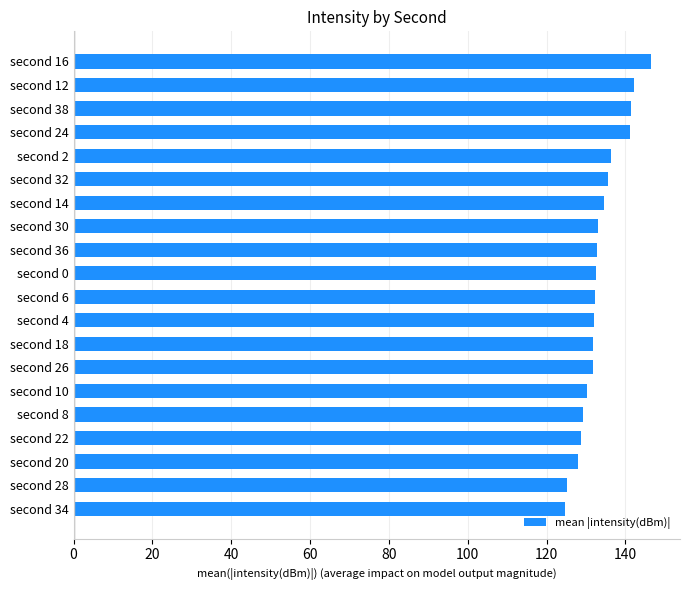

What is the difference between the maximum and minimum values?

22.0